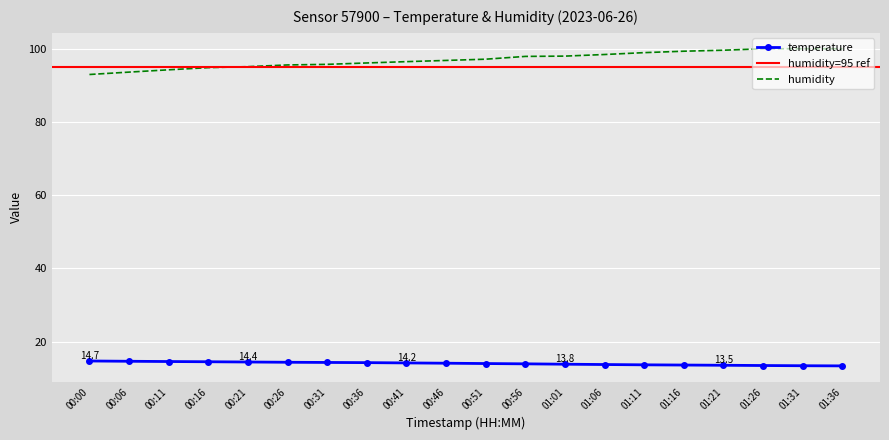

What is the label of the 7th point from the right?

01:06